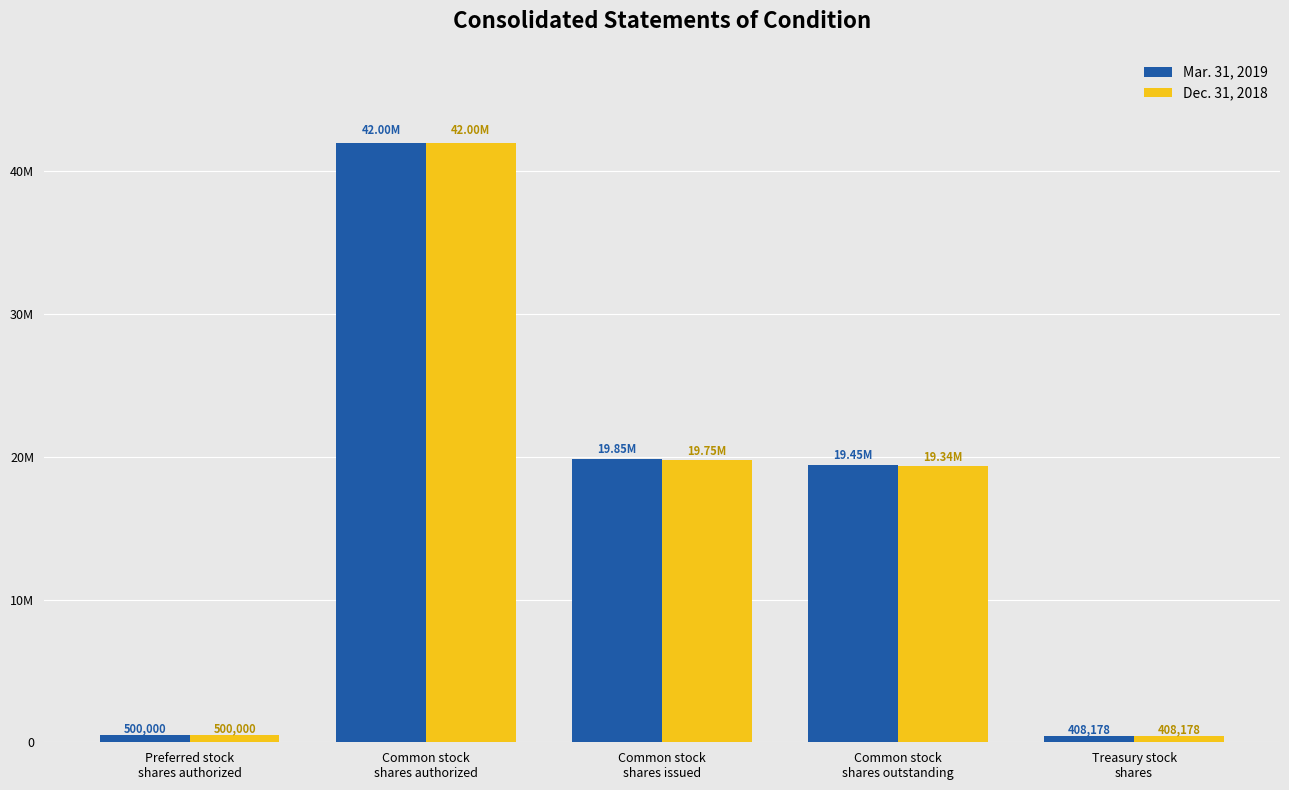

Between Common stock
shares authorized and Common stock
shares outstanding, which series saw the biggest shift?

Dec. 31, 2018